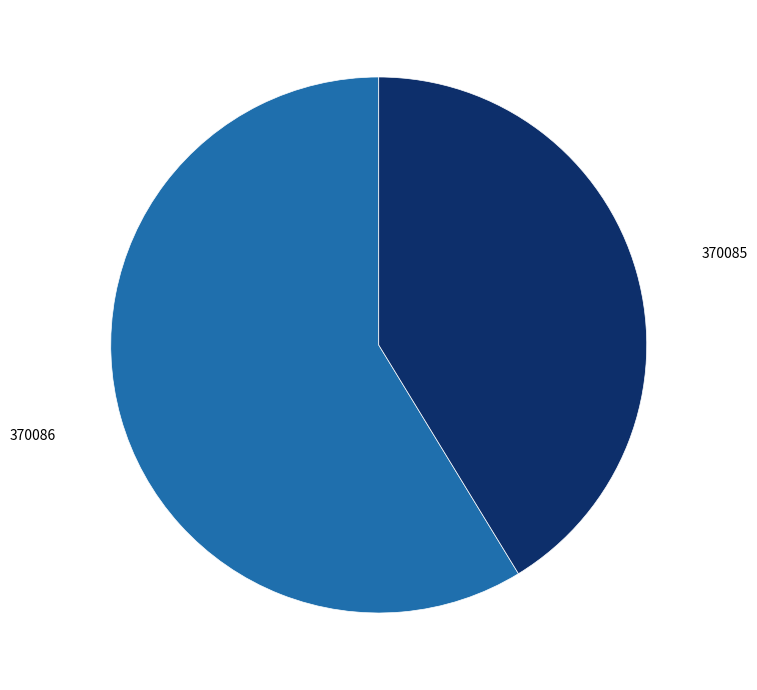

True or false: 370085 accounts for 32% of the total.

False